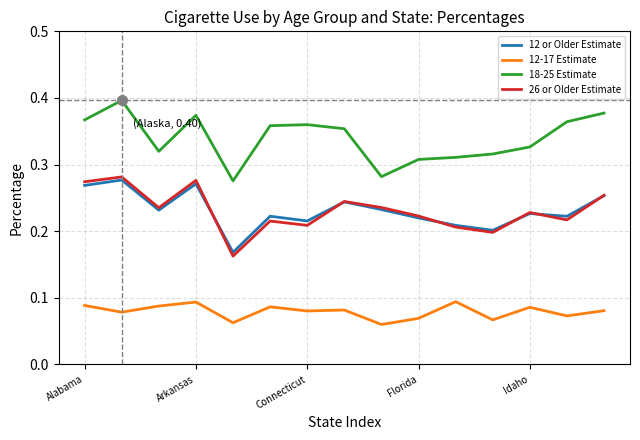

True or false: 12 or Older Estimate and 18-25 Estimate intersect in this chart.

False